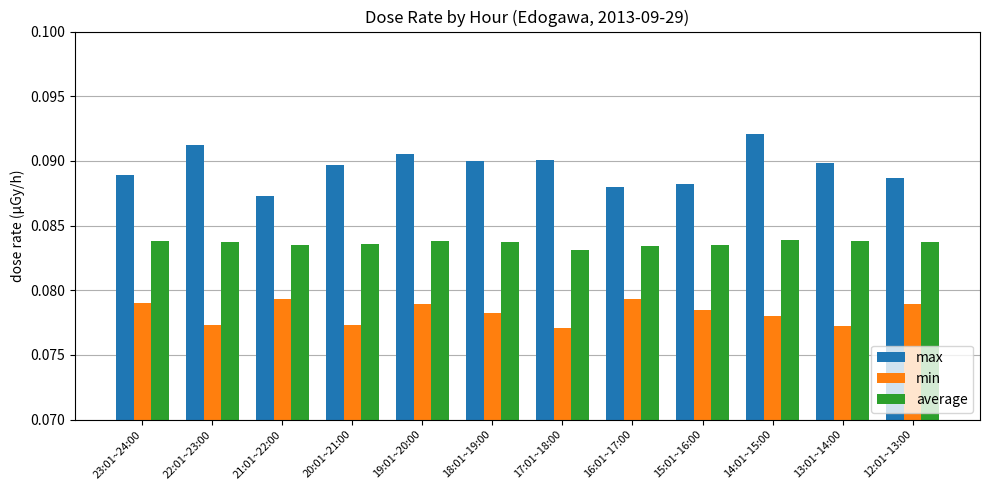

True or false: average has a value of 0.0 at 16:01~17:00.

False